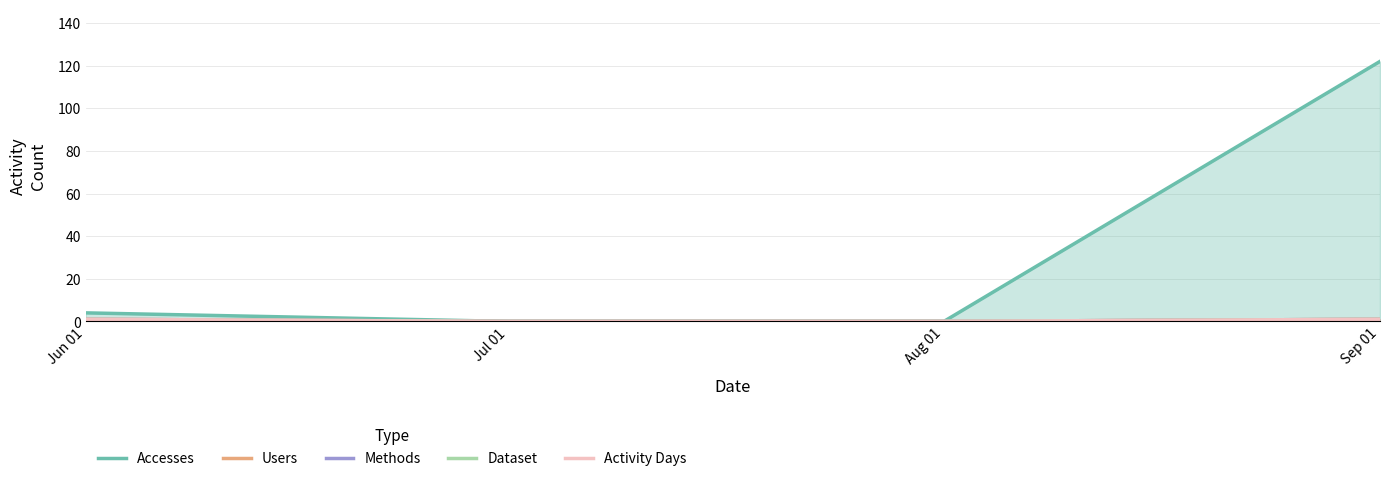

At which category does the chart reach its minimum across all series?

Jul 01